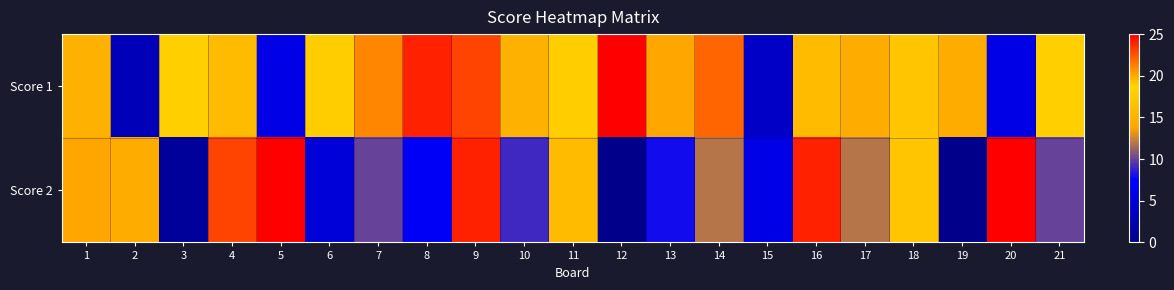

What is the total value across all series at 20?

31